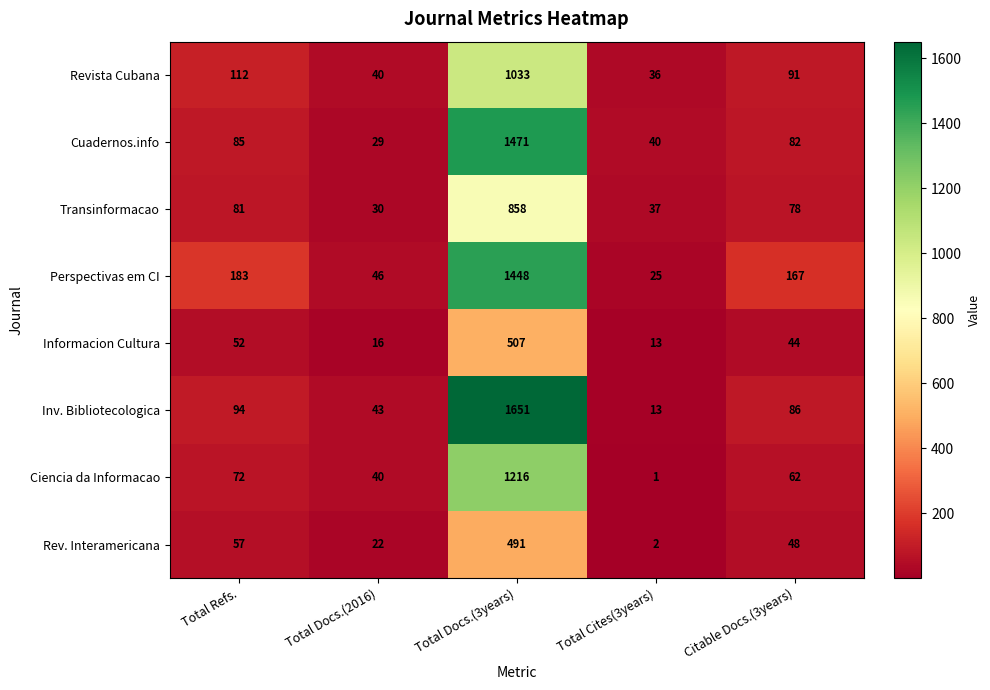

At which label is Ciencia da Informacao closest to 608?

Total Refs.